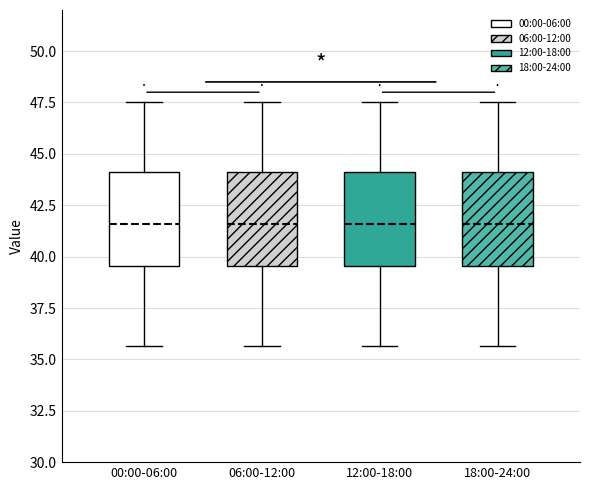

Reading left to right, transcribe this box plot: for each box, give where its median line is, the range the box spans, and where its two whiskers end, as read against the y-axis. The values are not printed on the chart, so give them approximately, as read against the axis.

00:00-06:00: median 41.5, box 39.5 to 44.0, whiskers 35.5 to 47.5
06:00-12:00: median 41.5, box 39.5 to 44.0, whiskers 35.5 to 47.5
12:00-18:00: median 41.5, box 39.5 to 44.0, whiskers 35.5 to 47.5
18:00-24:00: median 41.5, box 39.5 to 44.0, whiskers 35.5 to 47.5